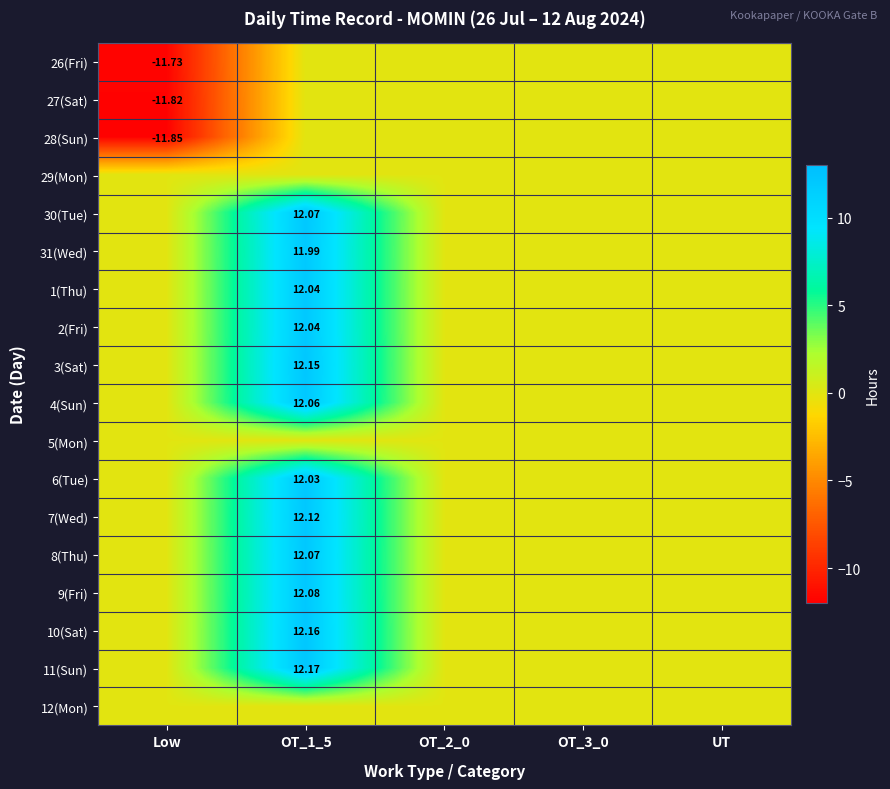

At how many categories does at least one series exceed -1?

5